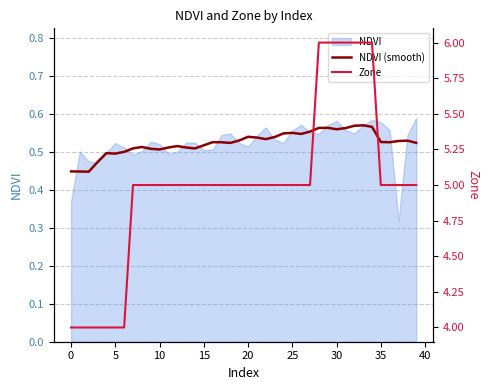

What is the value of the NDVI (smooth) point at the 34th from the left?

0.6